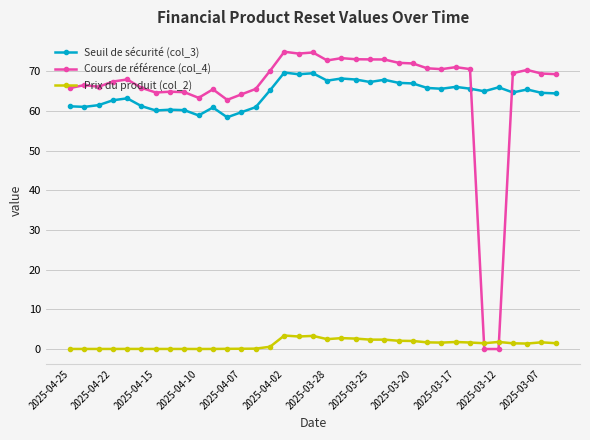

Which series has the widest spread of values?

Cours de référence (col_4)